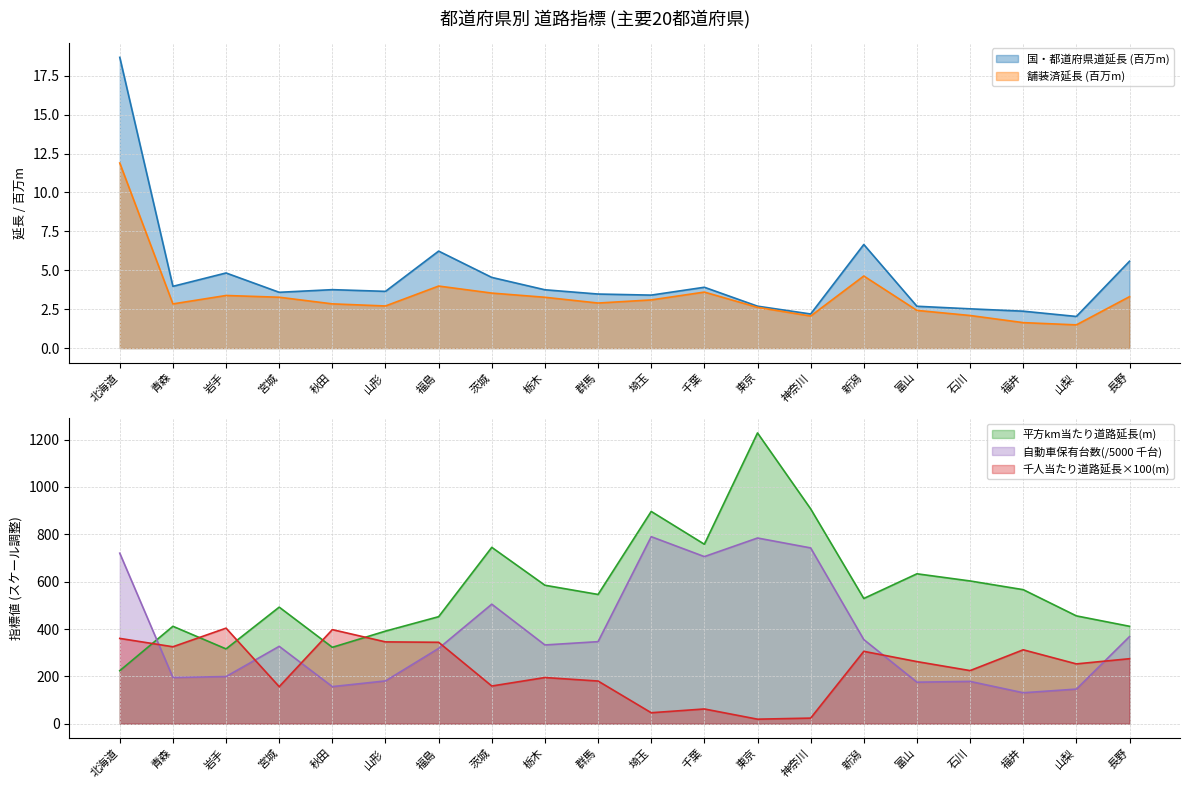

How many interior local peaks does the 自動車保有台数(千台) series have?

5